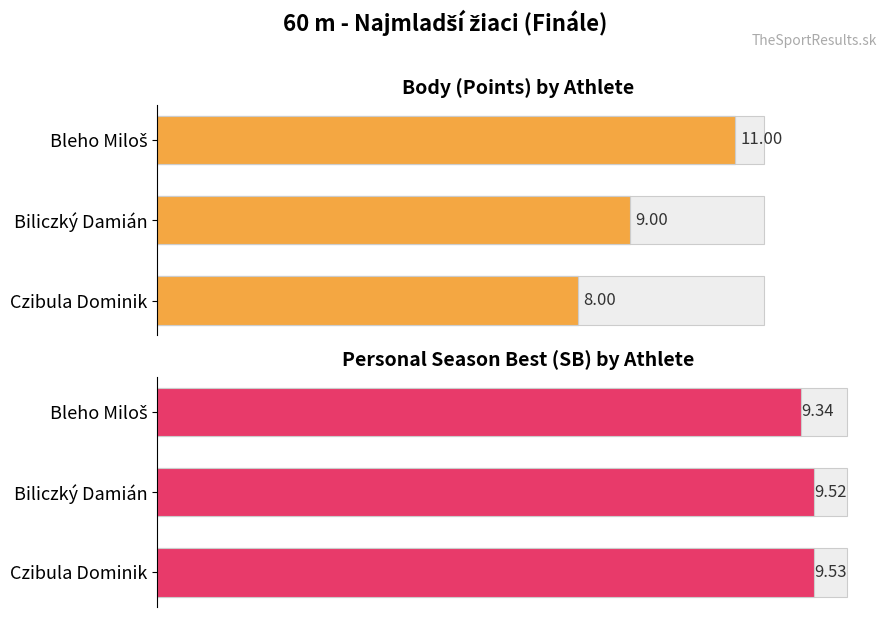

What is the difference between the maximum and minimum values?

3